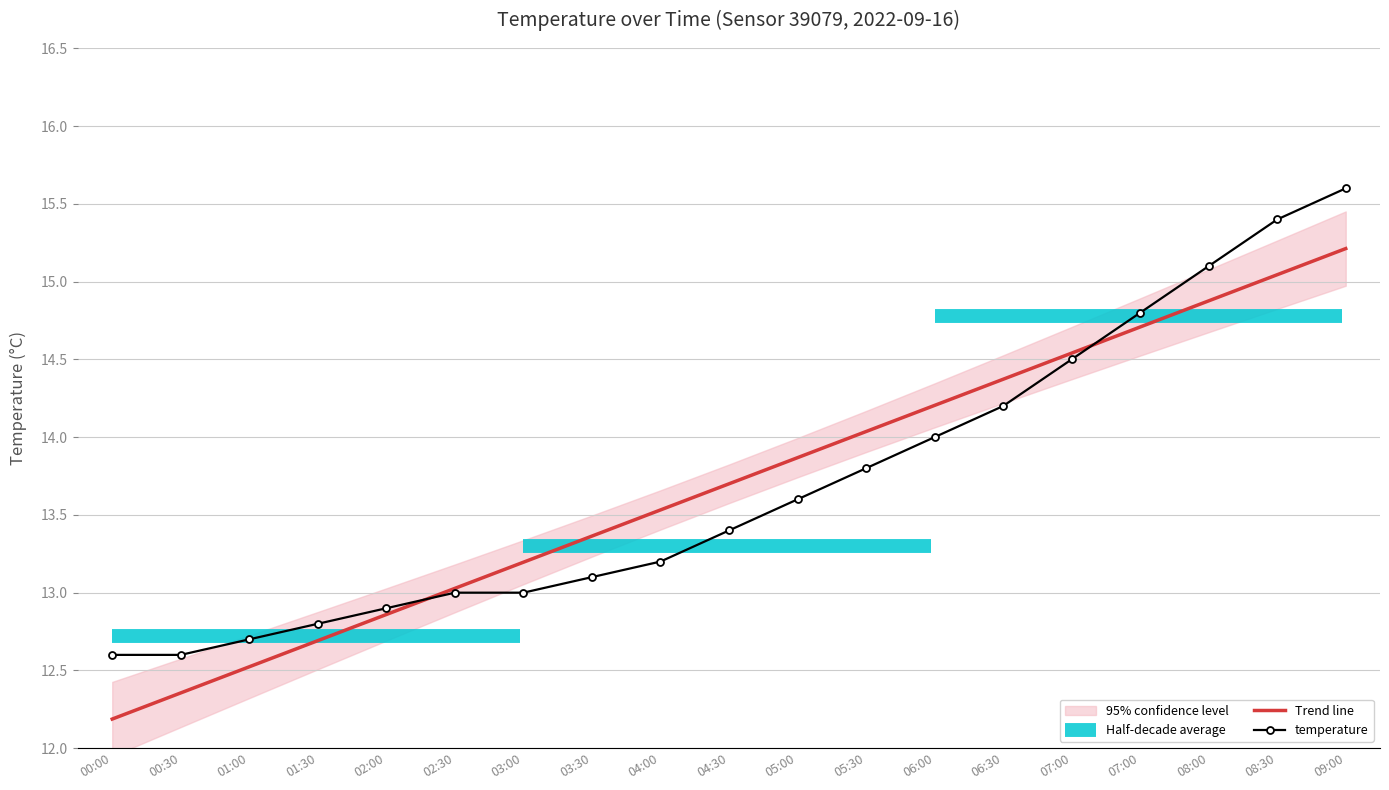

Which label corresponds to the smallest value in the chart?

00:00